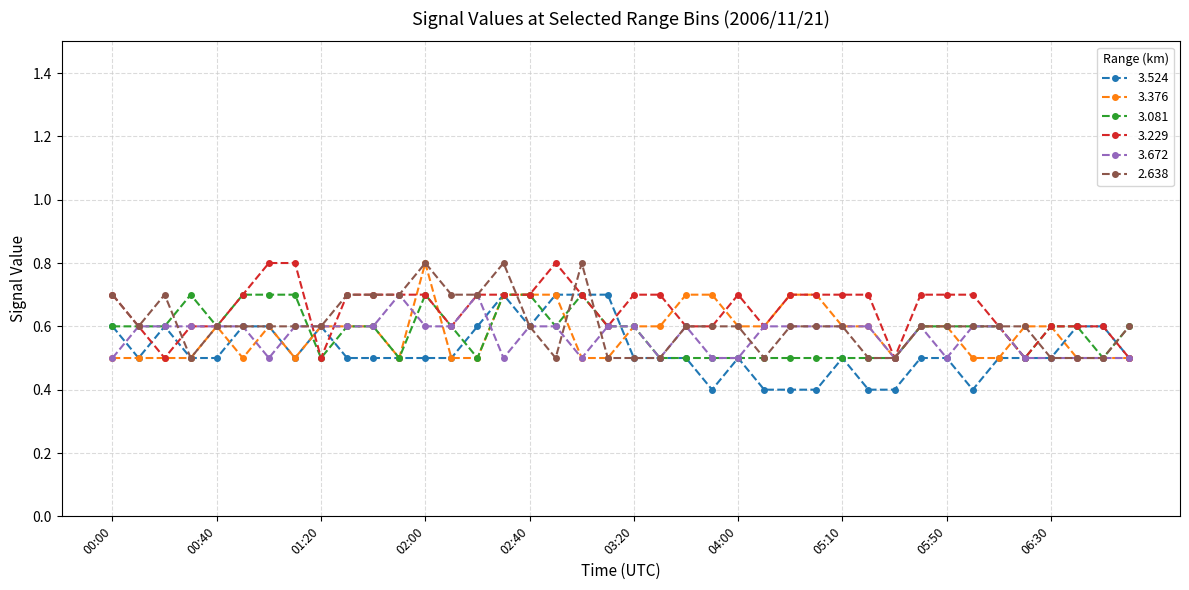

At how many categories does at least one series exceed 0?

40